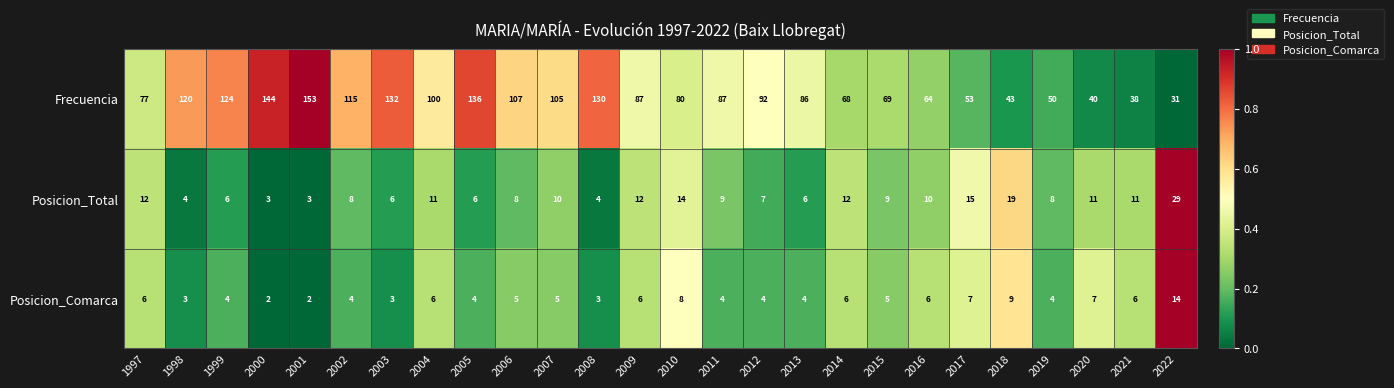

What is the sum of the Frecuencia values at 2012 and 2005?

228